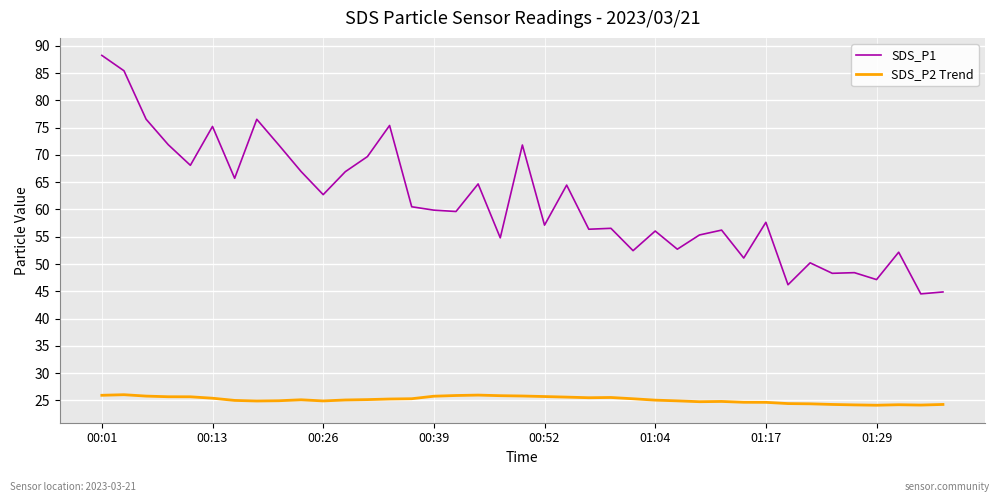

Which series has the largest total across all categories?

SDS_P1